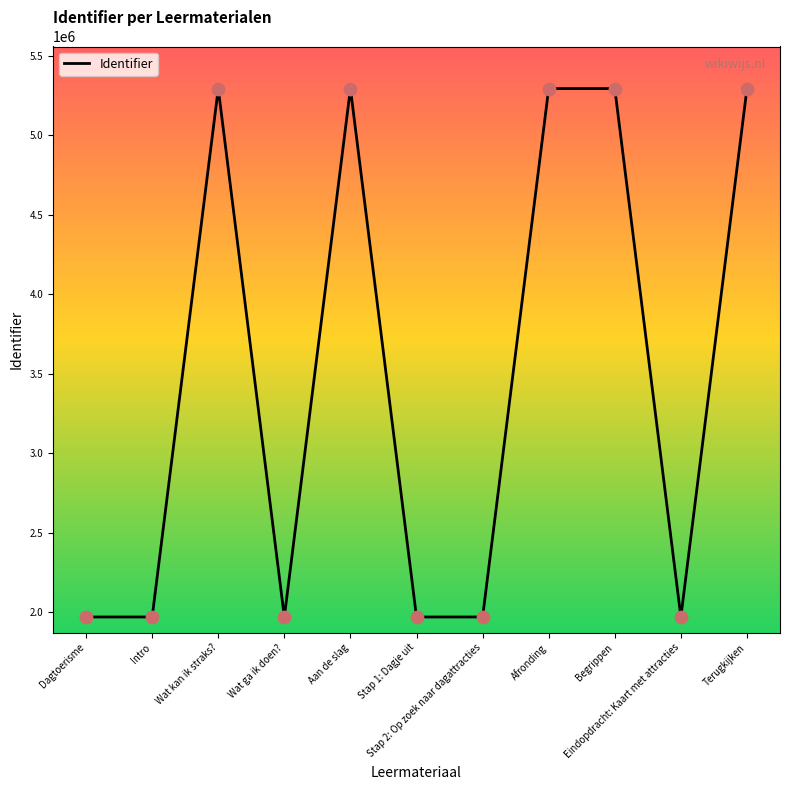

What is the change in value from Wat ga ik doen? to Eindopdracht: Kaart met attracties?

+6